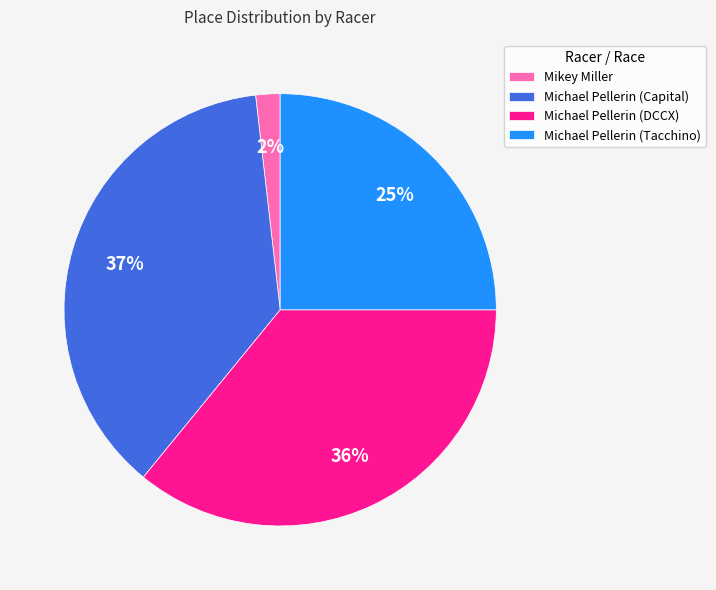

Between Mikey Miller and Michael Pellerin (Capital), which is larger?

Michael Pellerin (Capital)